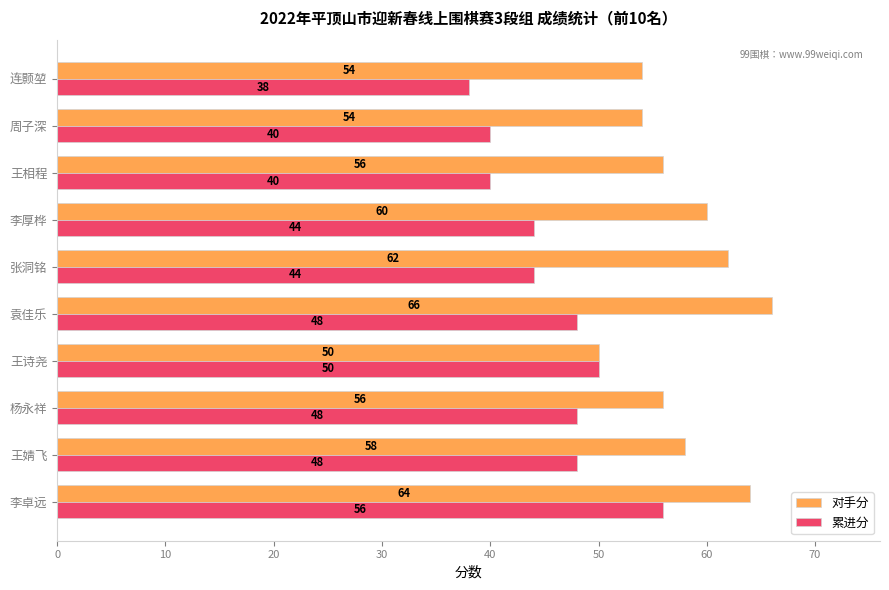

What is the spread (max minus min) of values at 杨永祥?

8